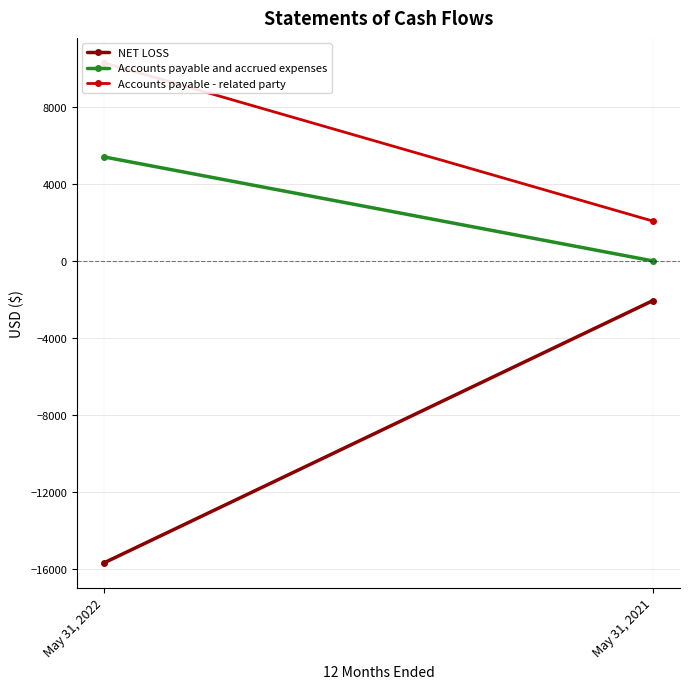

At May 31, 2021, list the series in order from largest to smallest.

Accounts payable - related party, Accounts payable and accrued expenses, NET LOSS